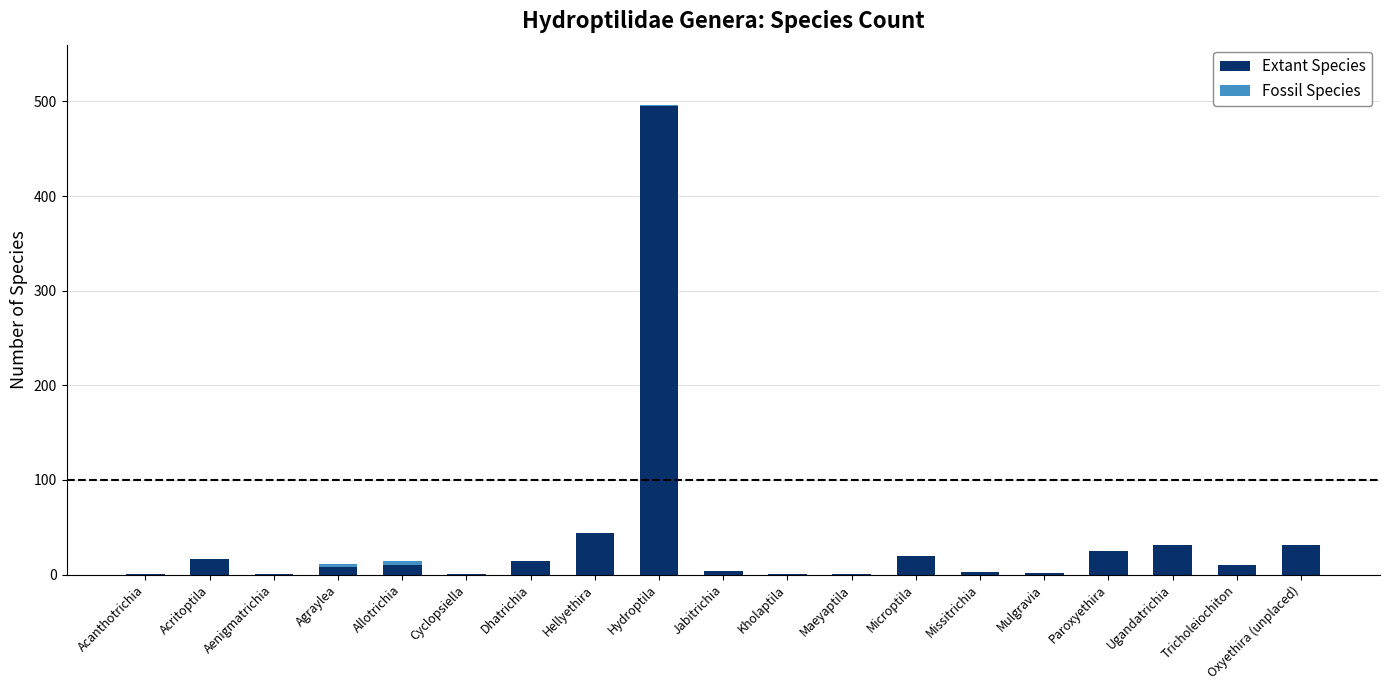

What is the maximum value for Extant Species?

495